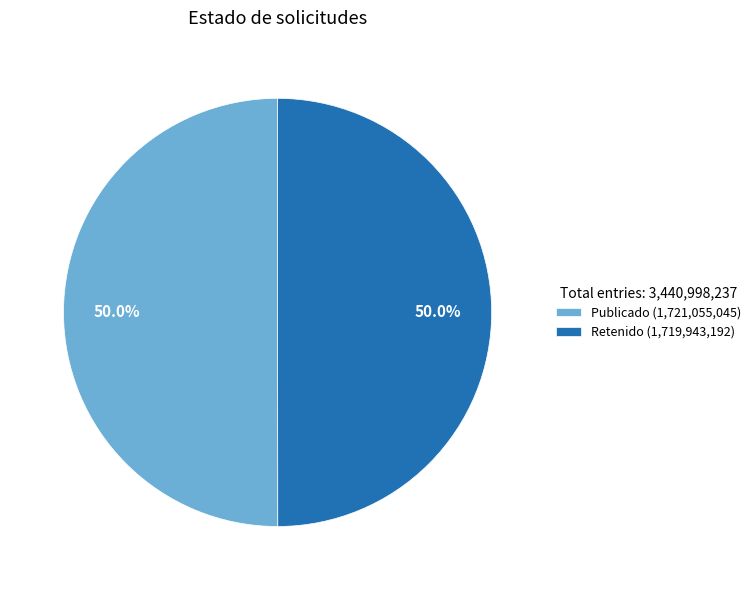

To the nearest percent, what is the average slice percentage?

50%